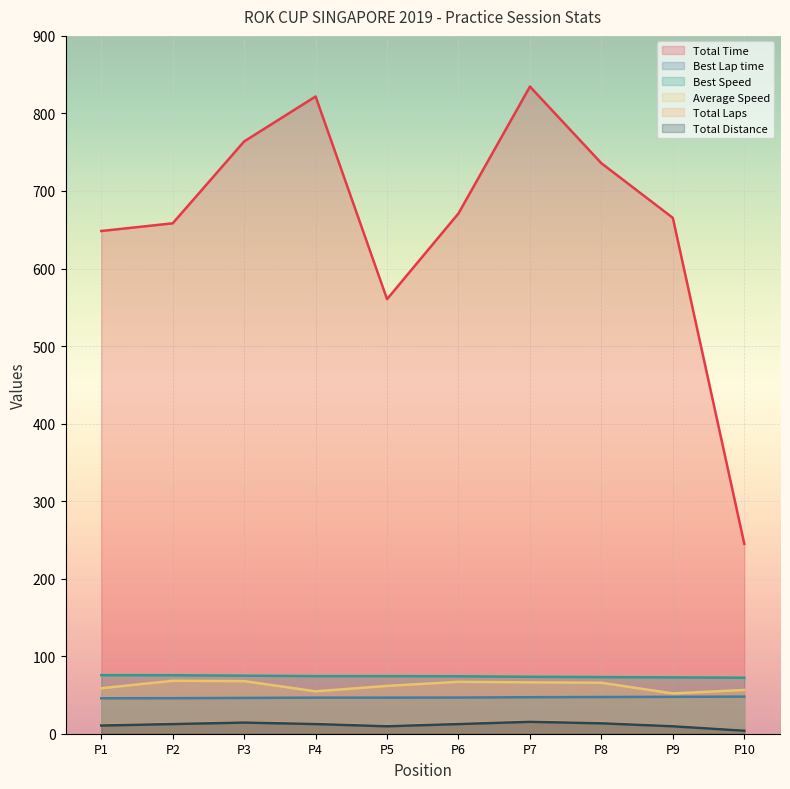

Which series changed the most between P8 and P10?

Total Time